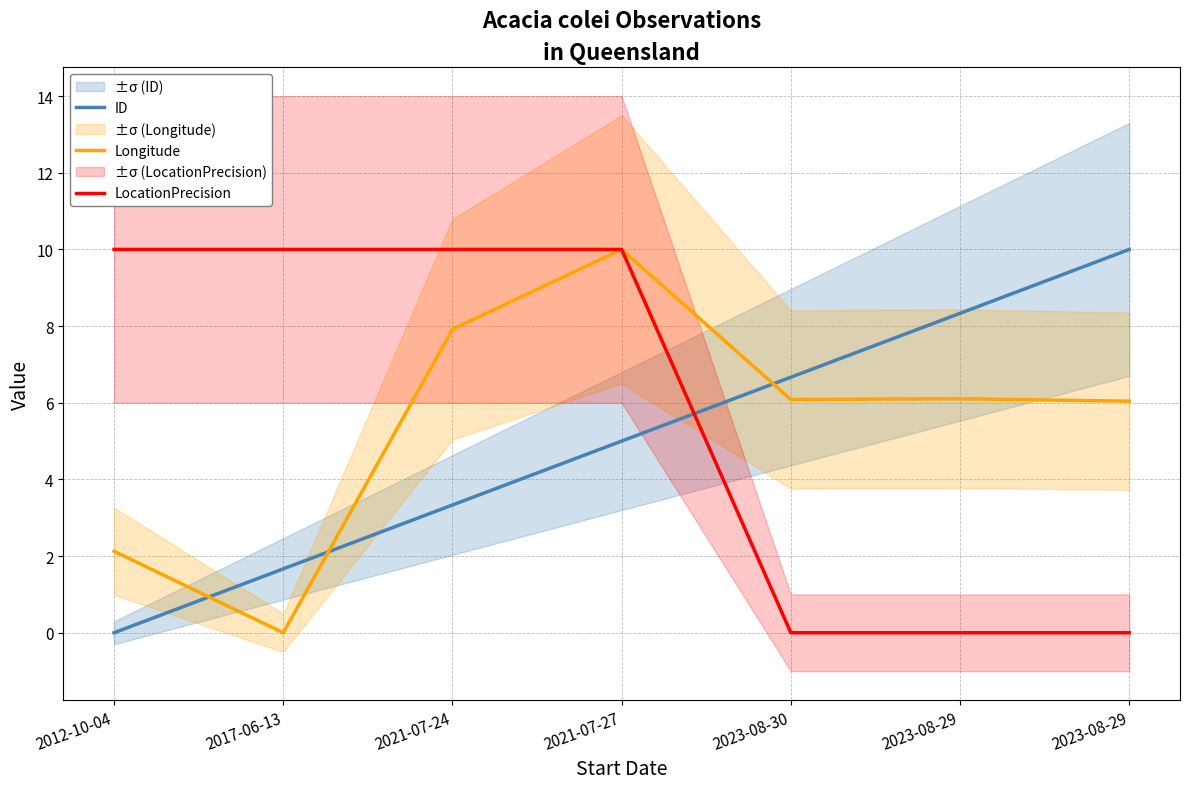

What is the sum of all Longitude values?

38.3